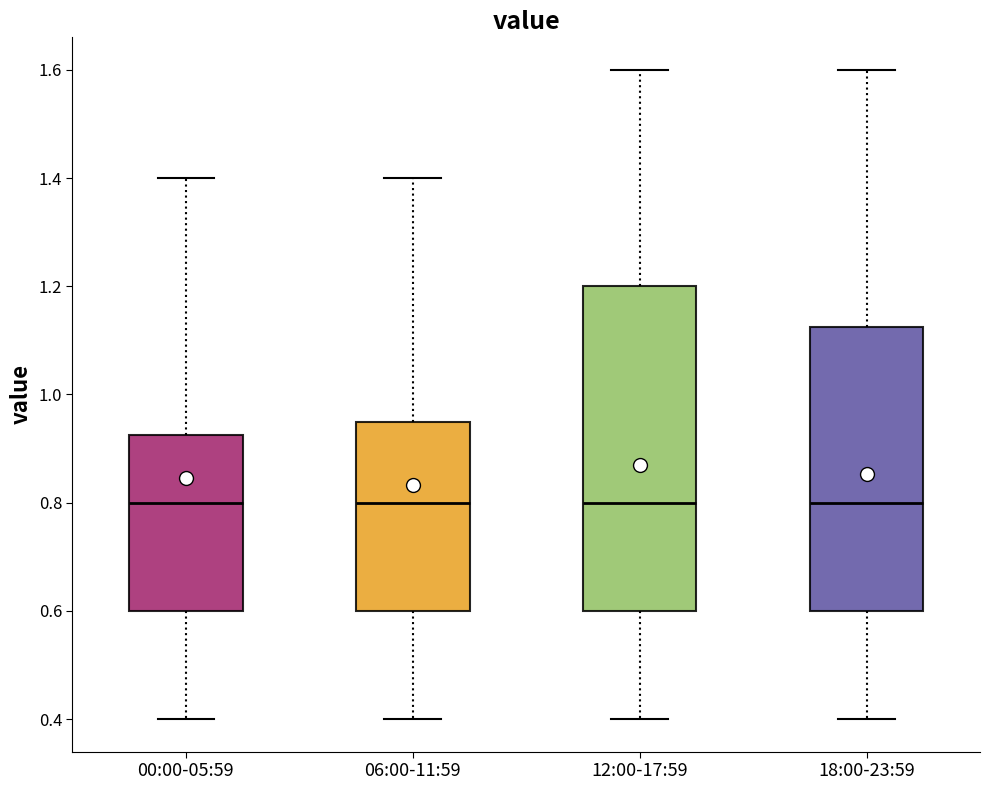

Where does the lower whisker of the box for 06:00-11:59 end on the y-axis? The values are not printed on the chart, so give them approximately, as read against the axis.

0.40